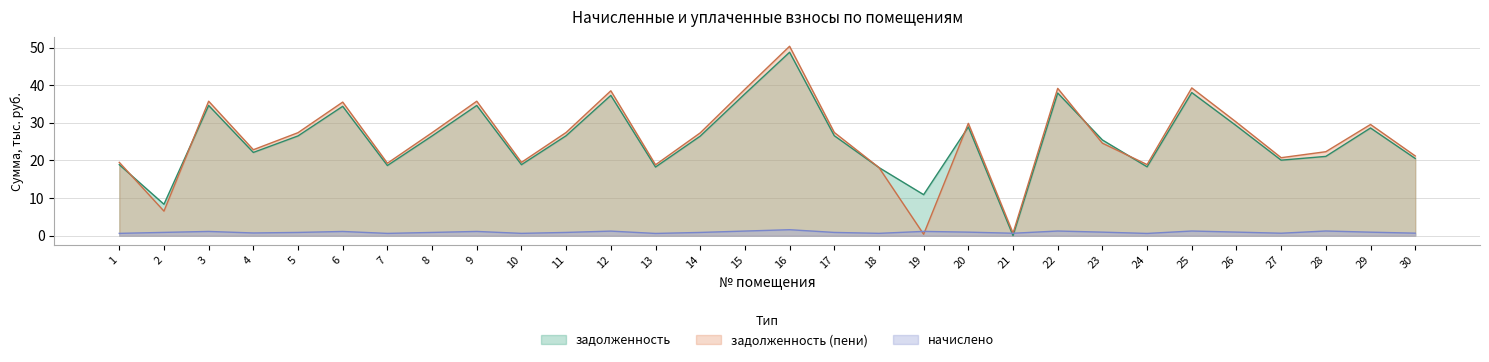

How many times do начислено and задолженность cross each other?

2